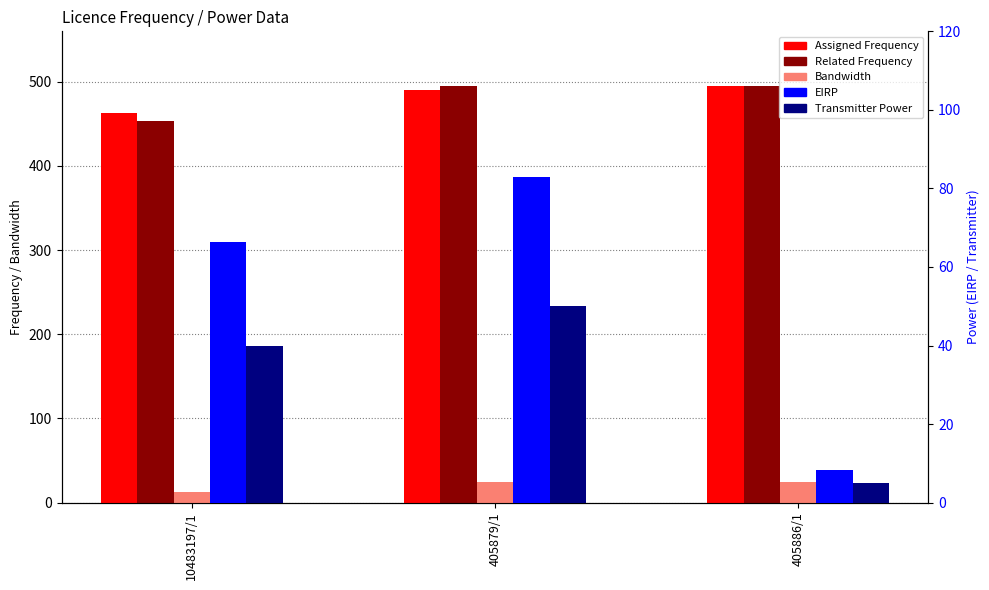

Which has a higher value, 405886/1 or 405879/1?

405886/1